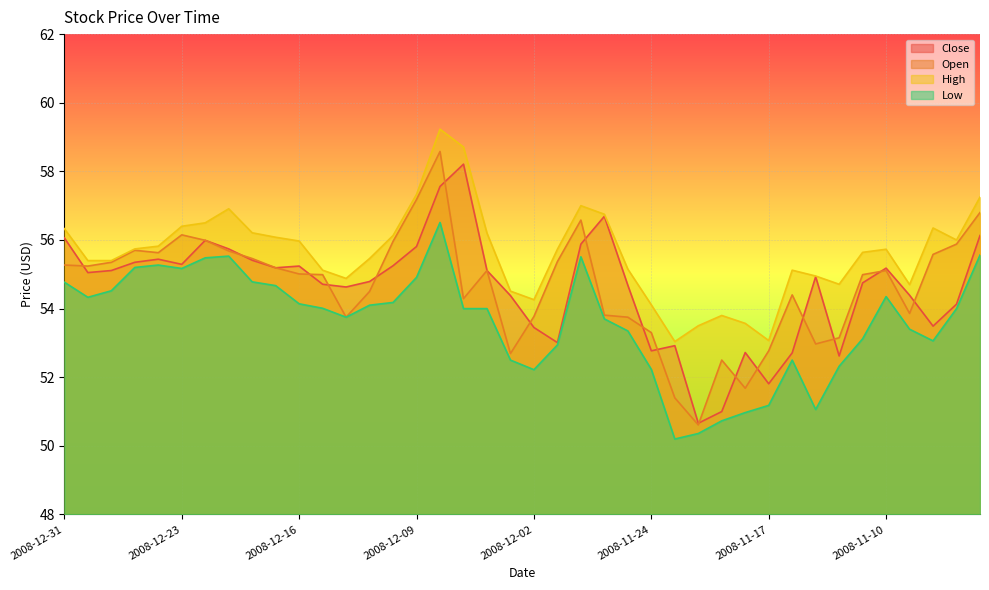

What is the maximum value shown in the chart?

59.2